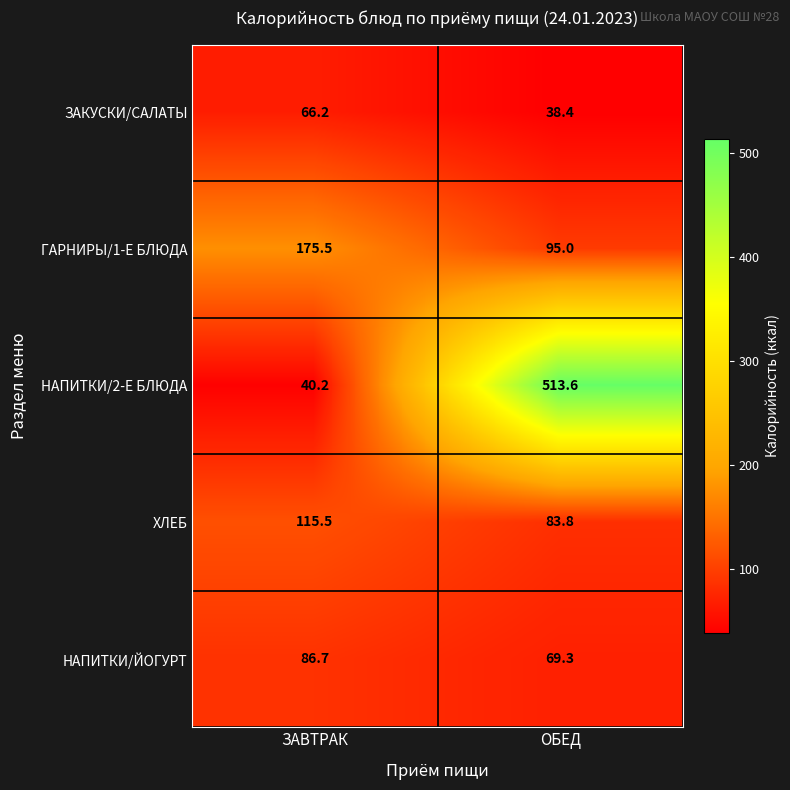

At ОБЕД, list the series in order from largest to smallest.

НАПИТКИ/2-Е БЛЮДА, ГАРНИРЫ/1-Е БЛЮДА, ХЛЕБ, НАПИТКИ/ЙОГУРТ, ЗАКУСКИ/САЛАТЫ